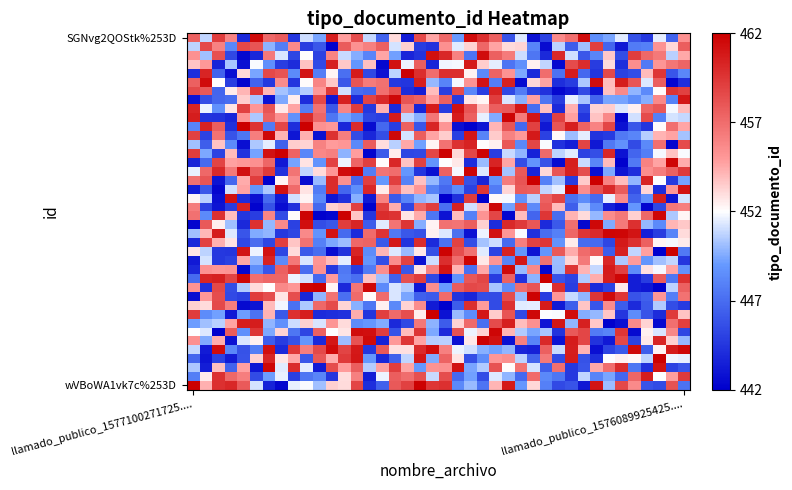

Count the number of categories in the chart.

40